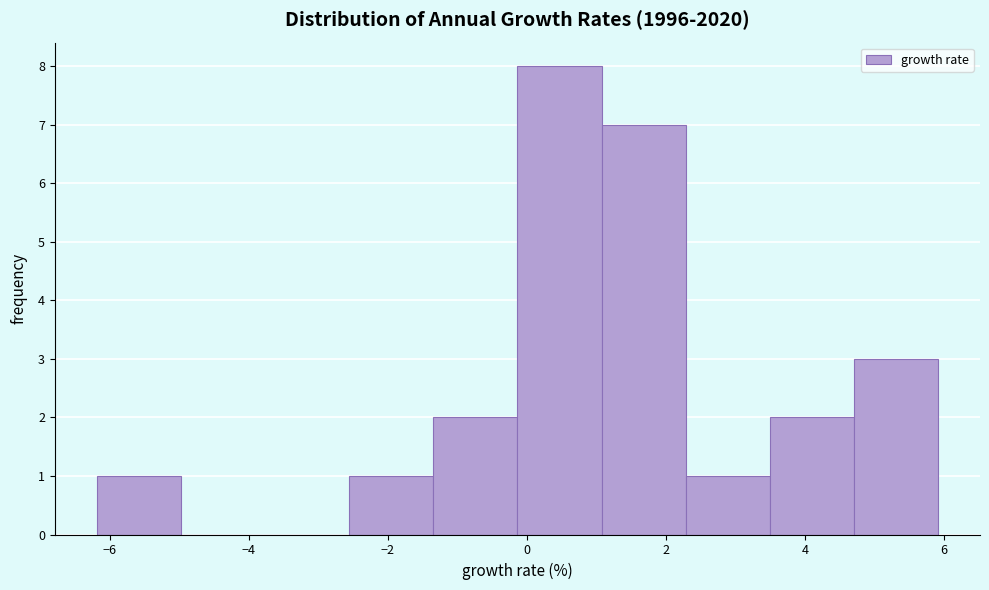

Over which range of the x-axis is the bar tallest?

-0.2 to 1.0